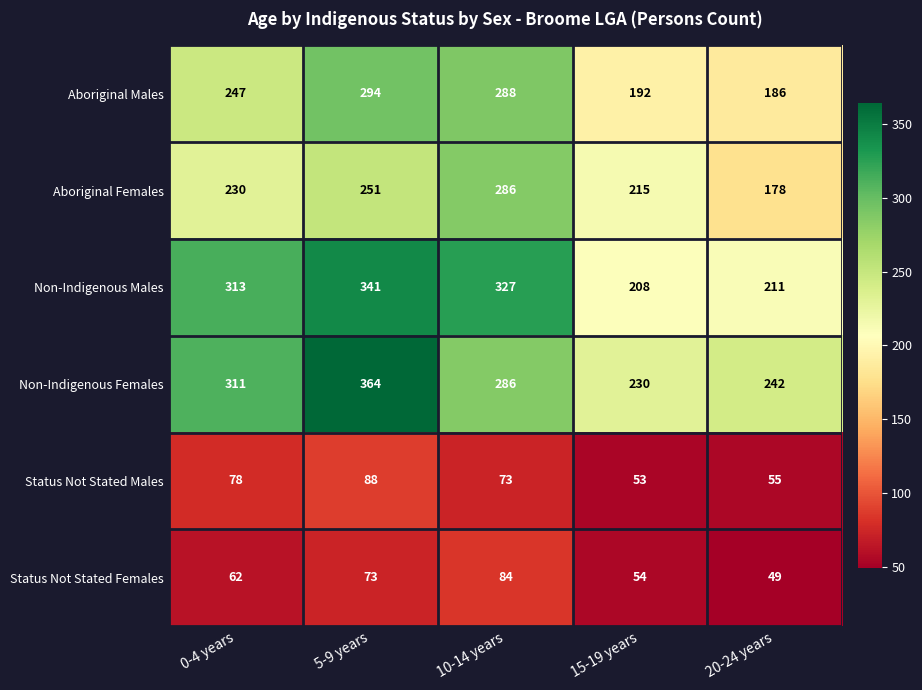

Rank the series at 5-9 years from lowest to highest value.

Status Not Stated Females, Status Not Stated Males, Aboriginal Females, Aboriginal Males, Non-Indigenous Males, Non-Indigenous Females